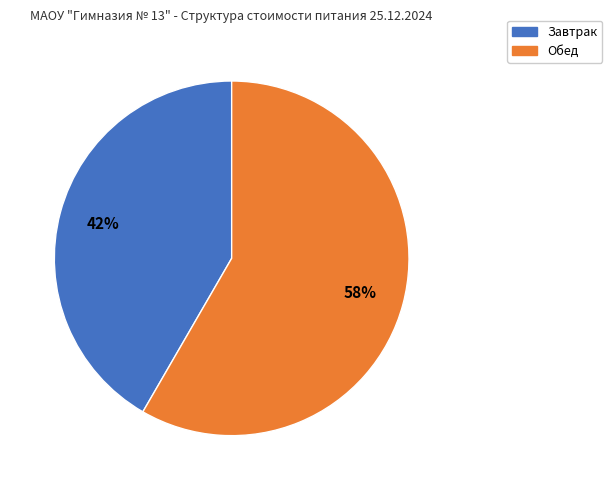

Do Завтрак and Обед together represent more than half of the pie?

Yes